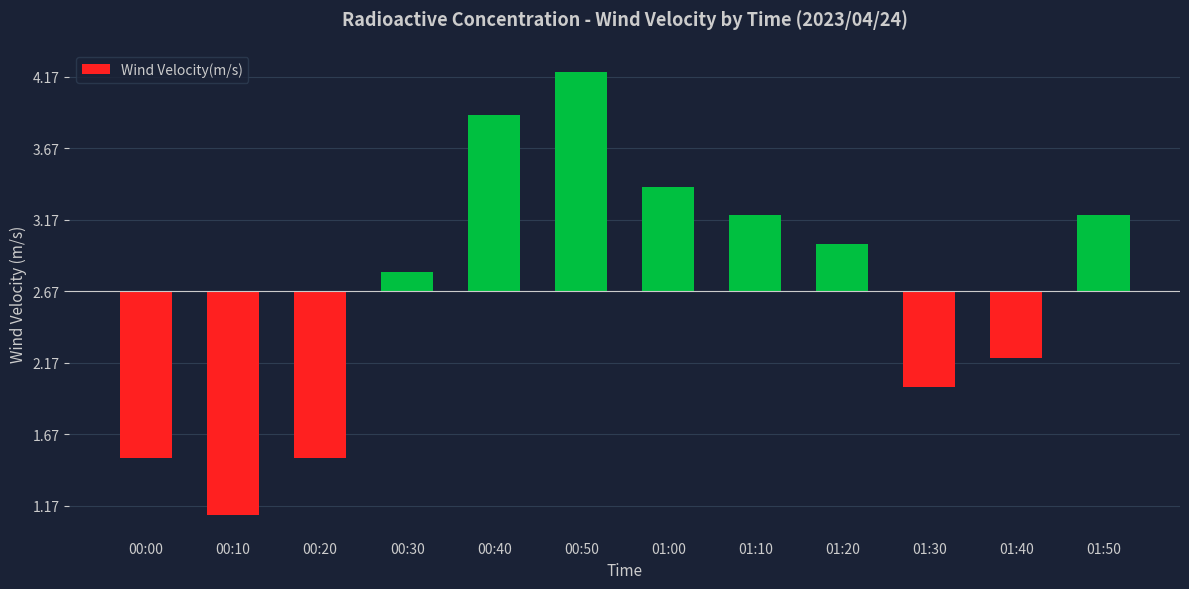

Between 01:50 and 00:30, which is larger?

01:50